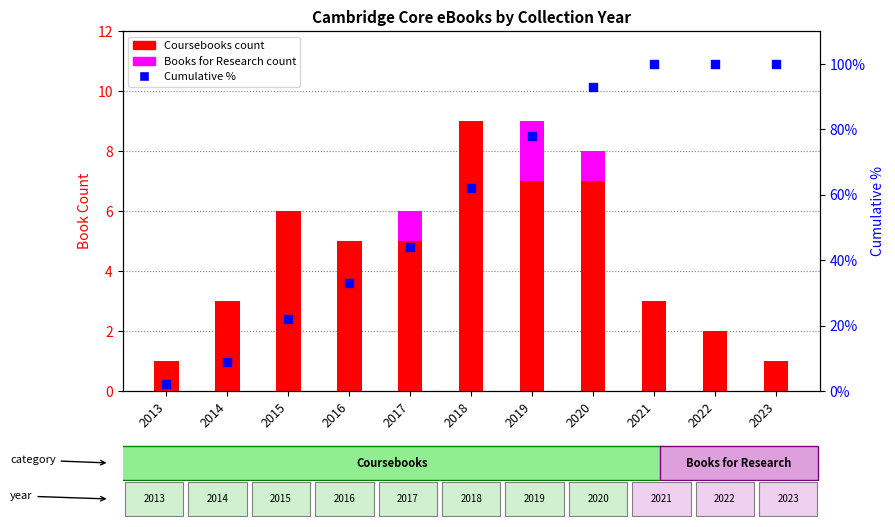

Which series has the largest total across all categories?

Cumulative %